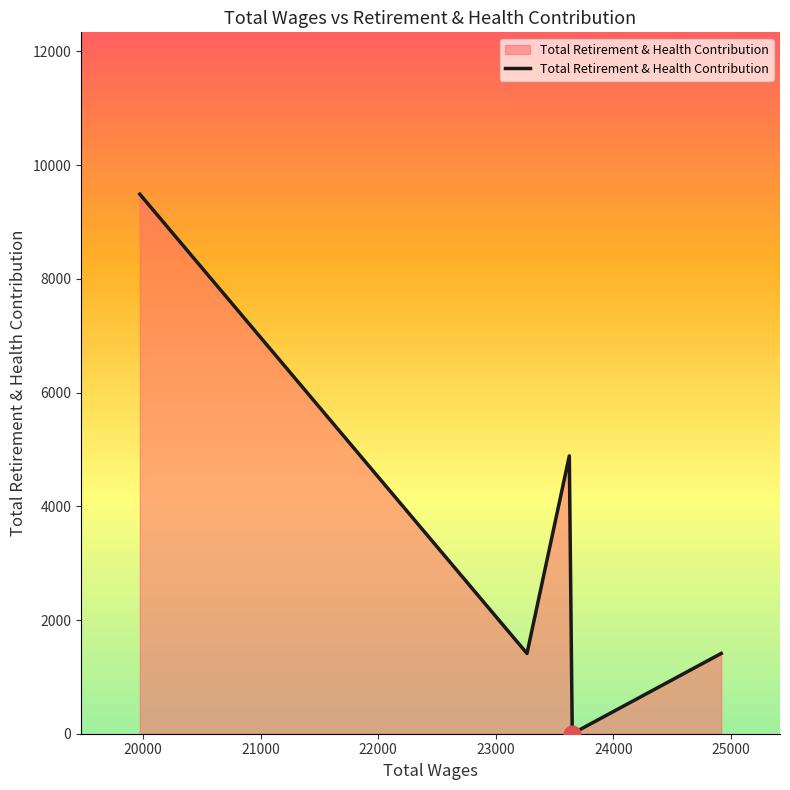

True or false: there are more than 0 points higher than both neighbors.

True